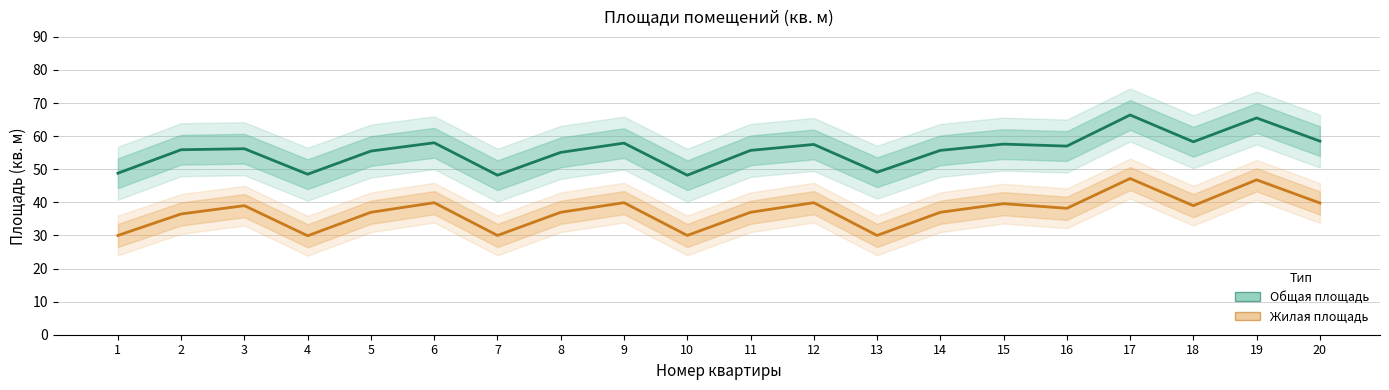

At how many categories does at least one series exceed 63?

2